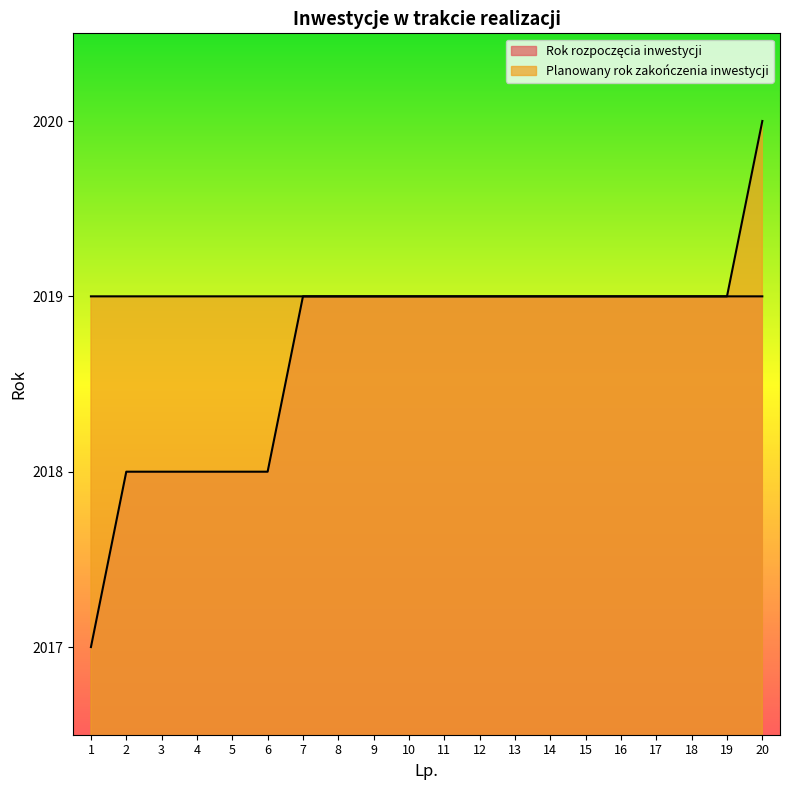

How many values in the Planowany rok zakończenia inwestycji series exceed 2019?

1